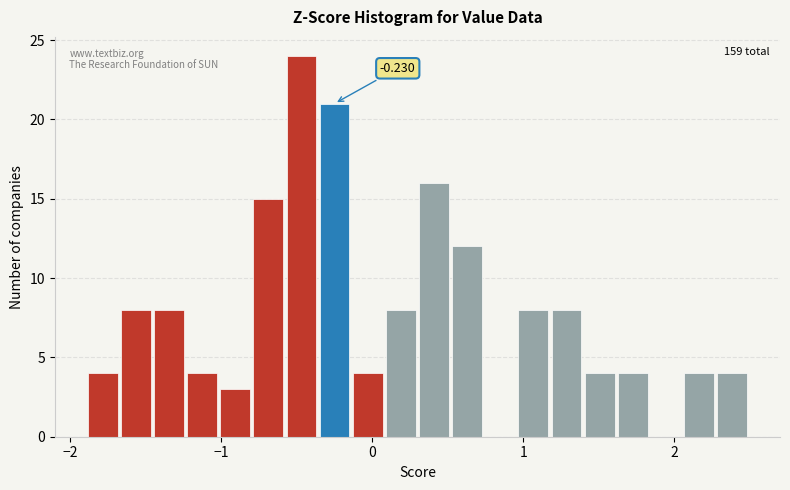

Around what value on the x-axis is the tallest bar? Give the approximate position of its centre, as read against the axis.

-0.5